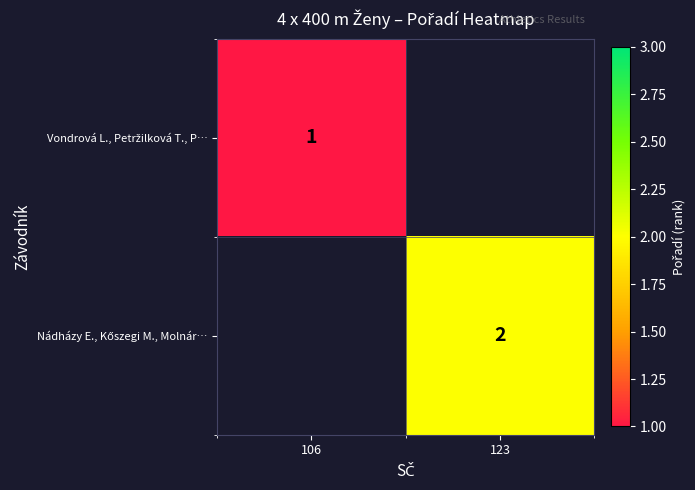

How many distinct data groups are displayed?

2